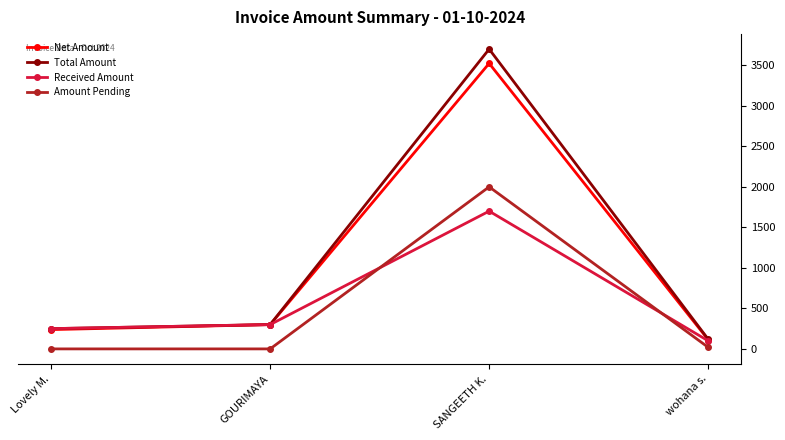

What position from the left is GOURIMAYA?

2